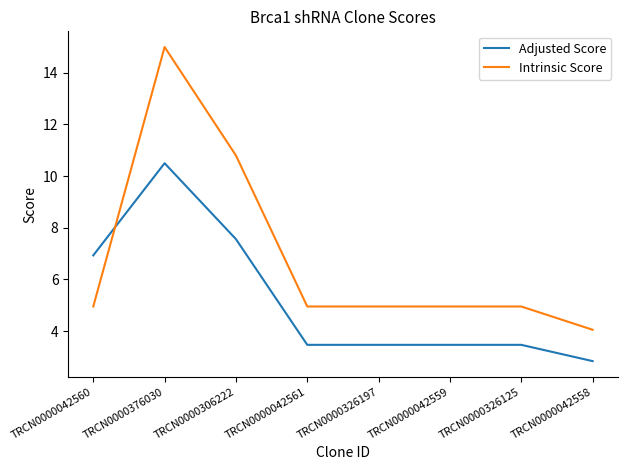

Which series changed the most between TRCN0000042560 and TRCN0000042561?

Adjusted Score